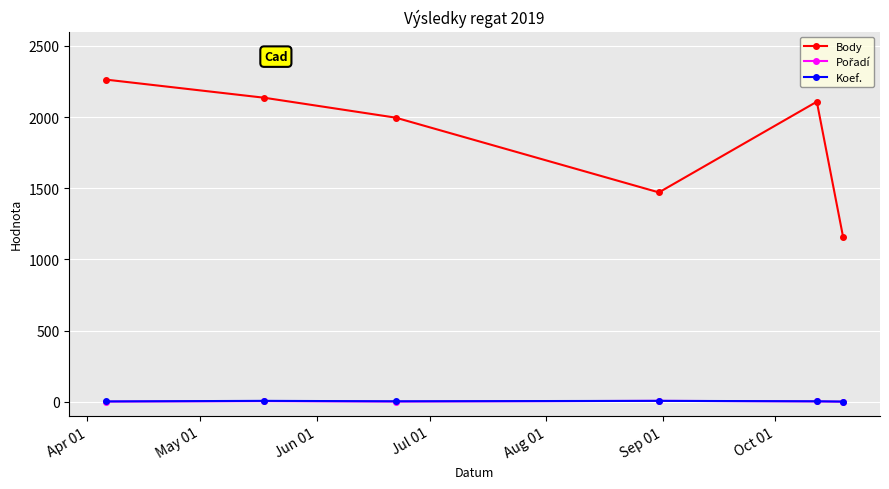

True or false: Body and Koef. cross at least once.

False